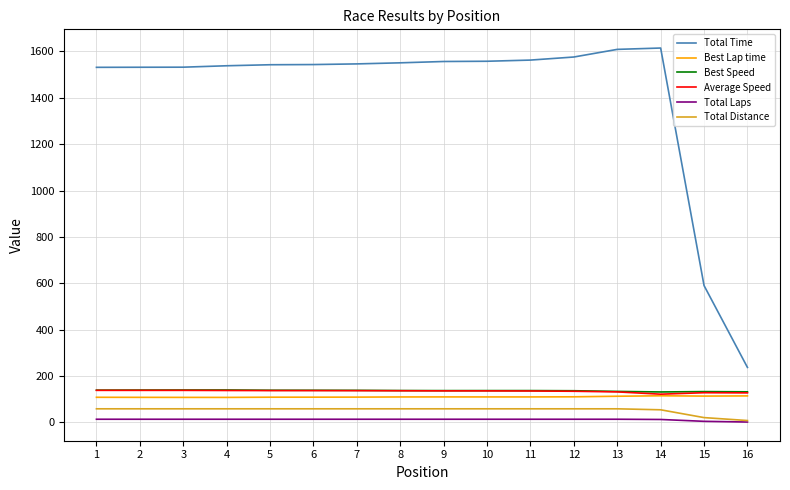

Is it true that Best Lap time equals 115.2 at 14?

True